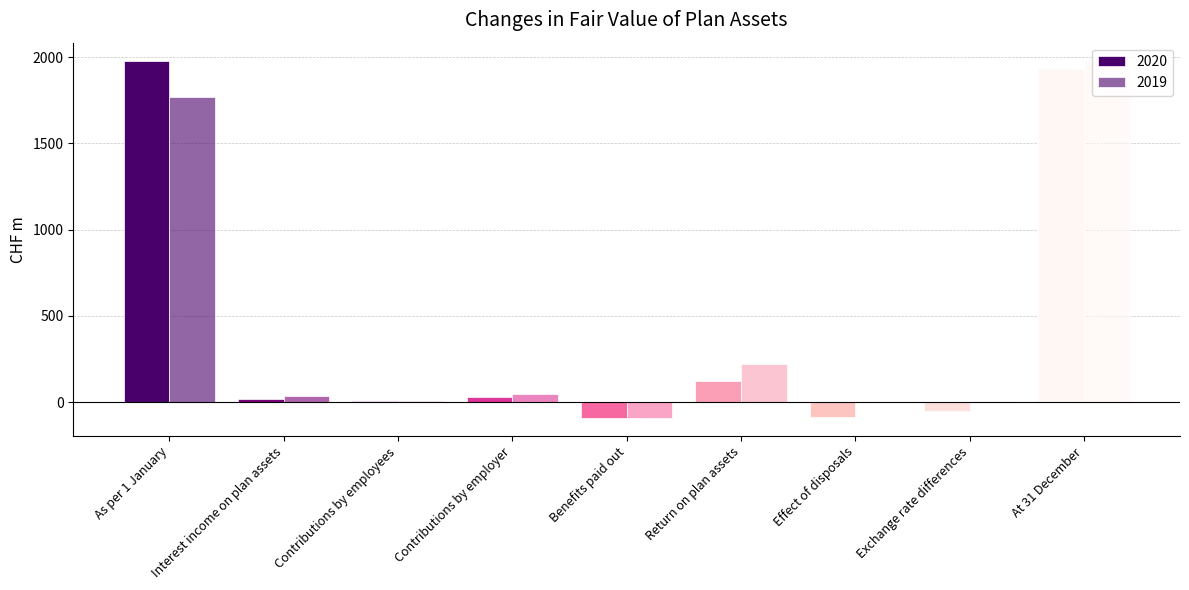

What is the difference between the 2020 values at Benefits paid out and As per 1 January?

2074